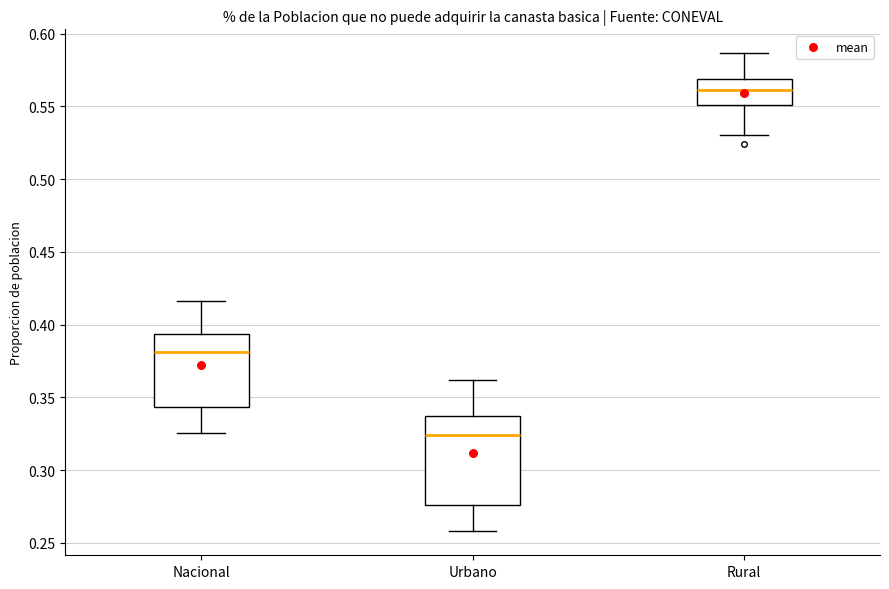

Which box has the highest median line?

Rural